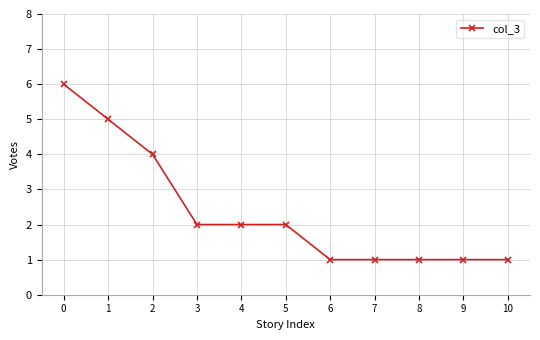

What is the approximate value at 9?

1